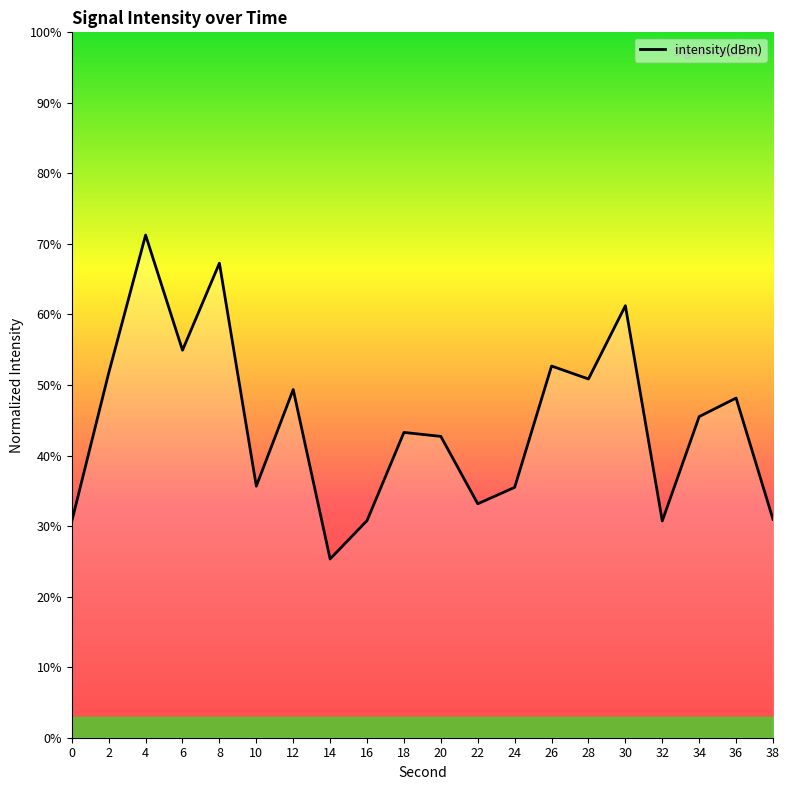

What is the difference between the maximum and minimum values?

45.9